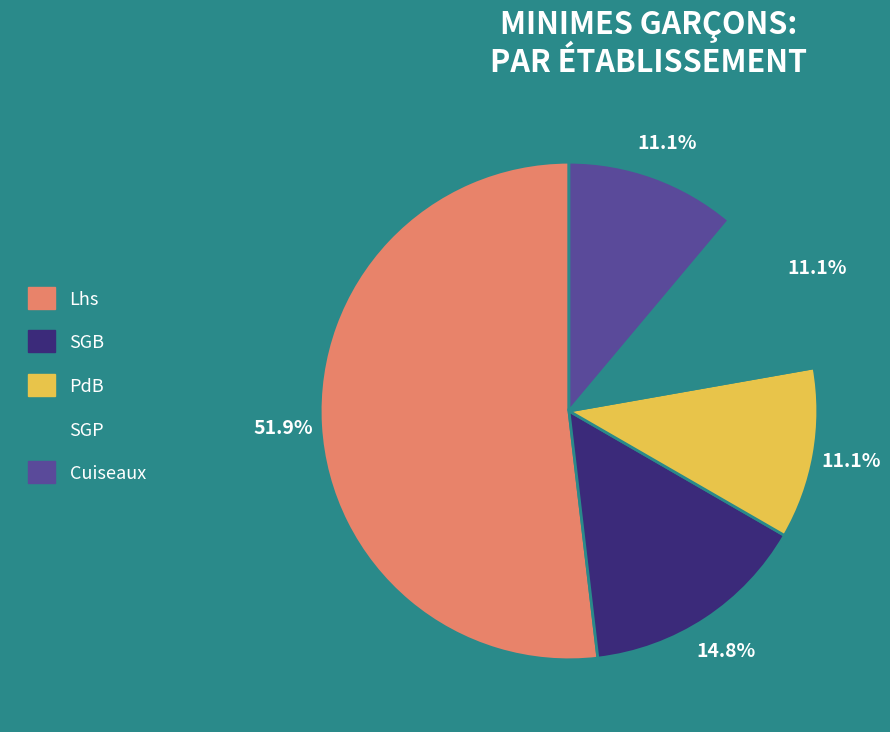

Is PdB the majority of the pie?

No